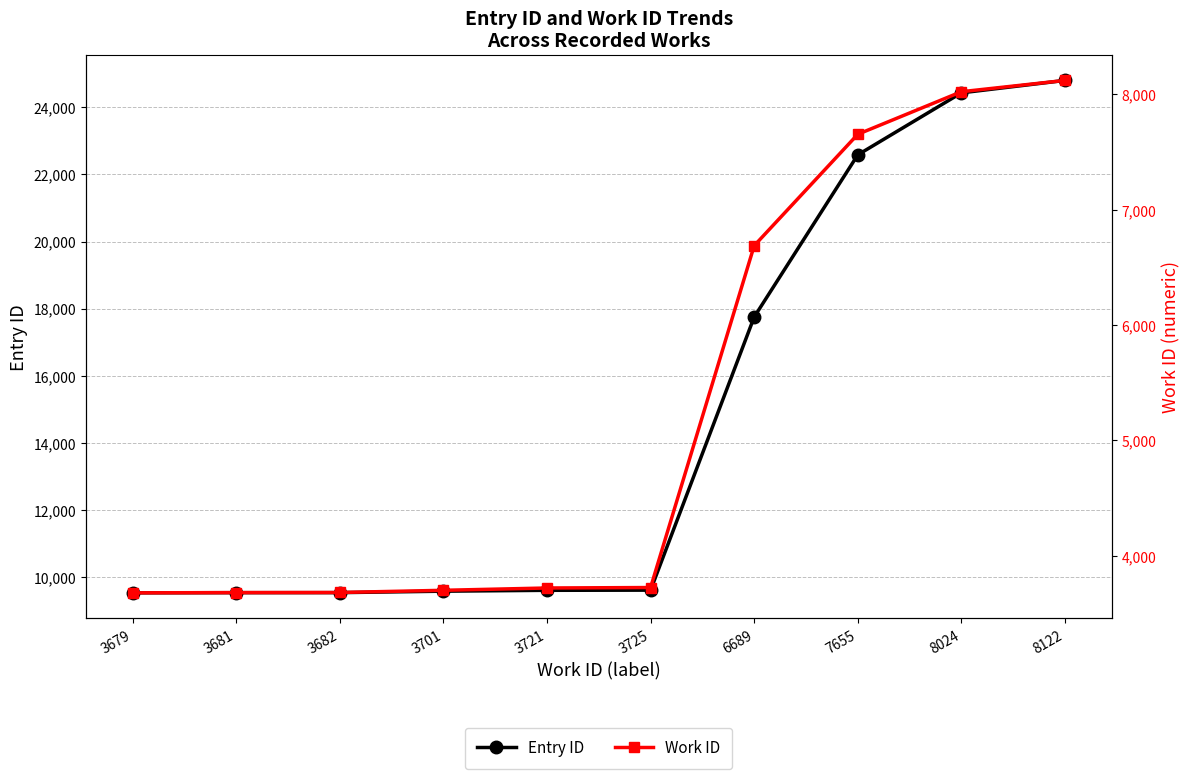

Is the value of Work ID at 3682 greater than the value of Entry ID at 8024?

No